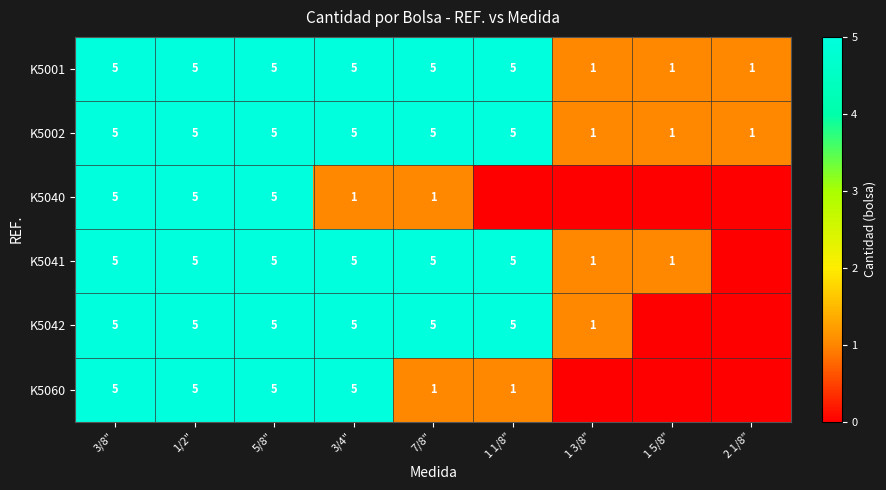

Count the K5001 values in the range 1 to 5.

9